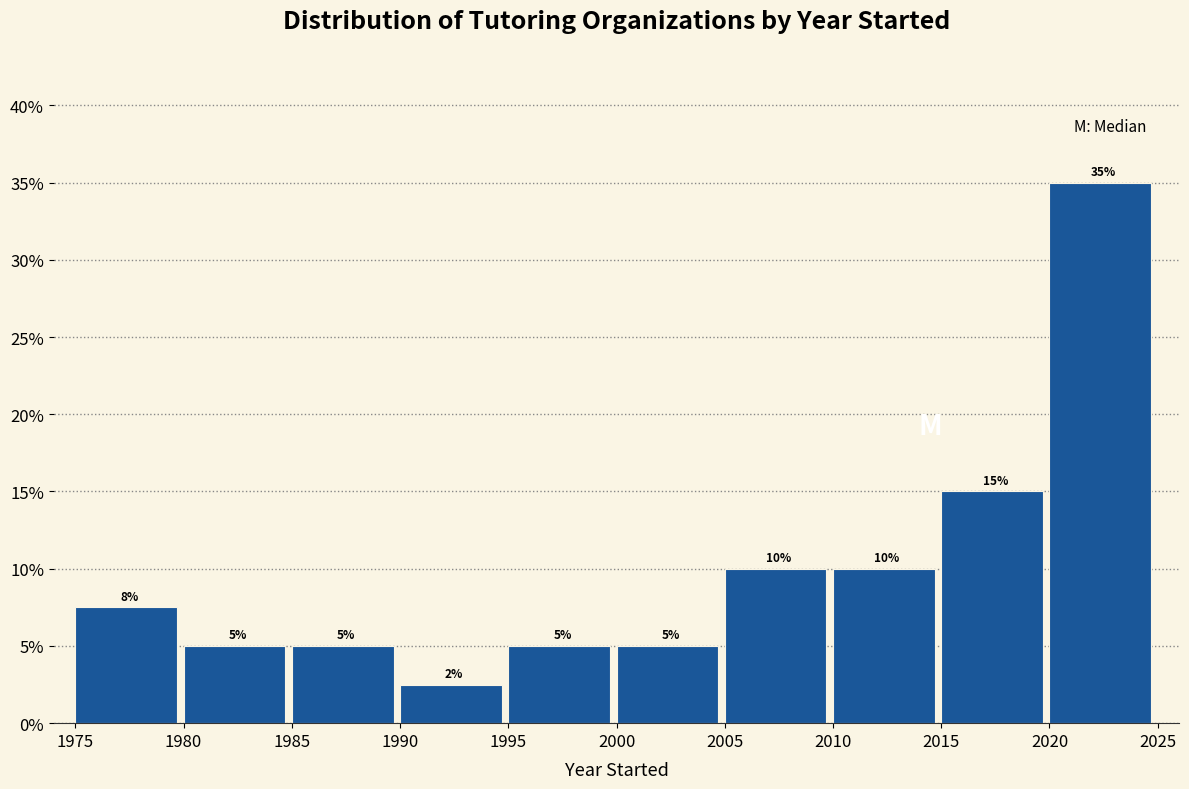

Which range on the x-axis has the tallest bar?

2020 to 2025